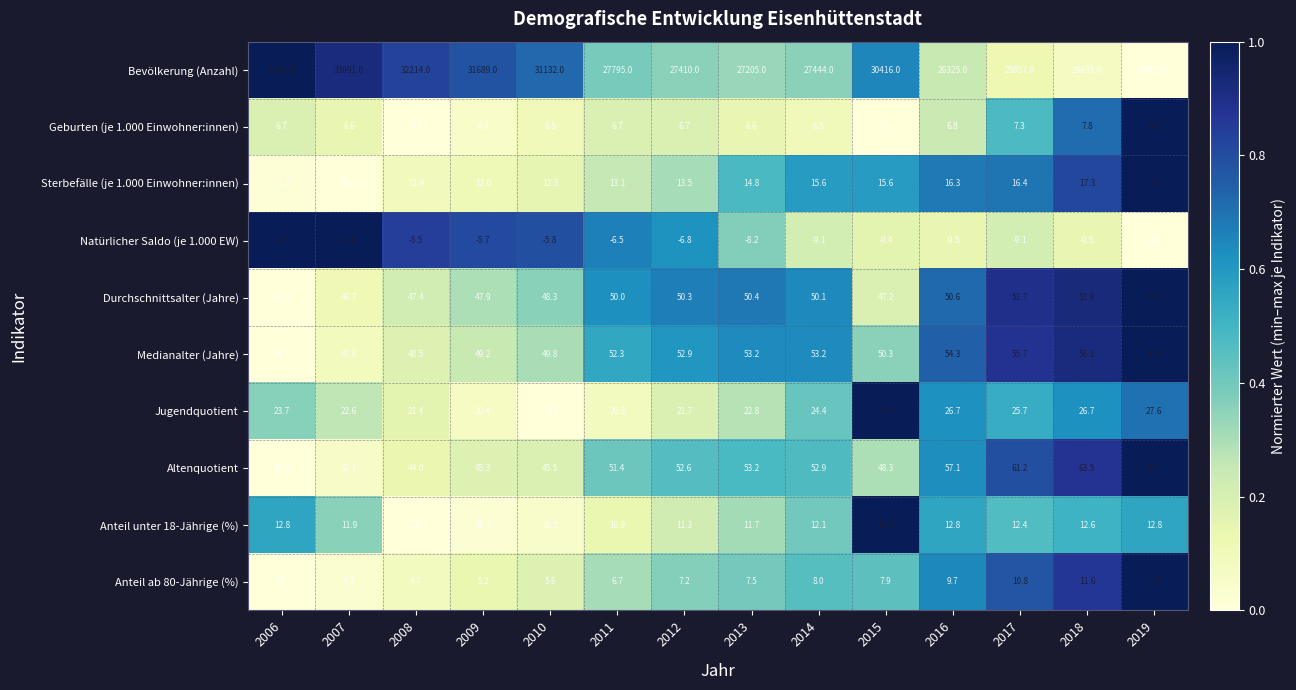

The value of Geburten (je 1.000 Einwohner:innen) at 2019 is 8.4. True or false?

True